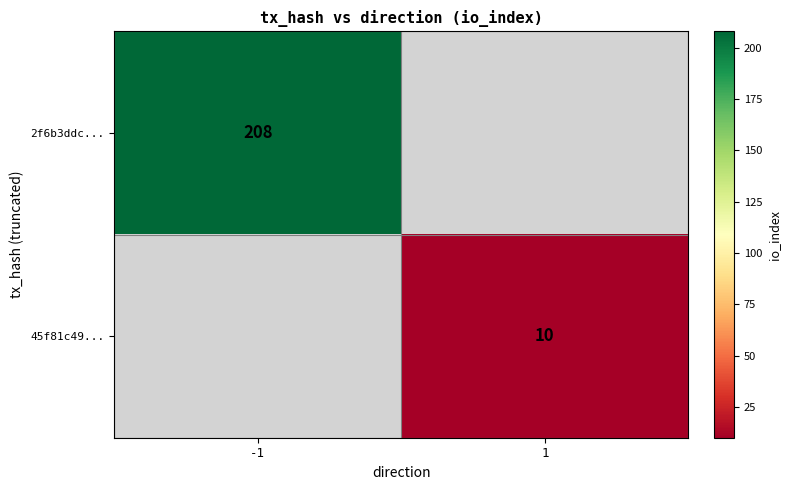

True or false: 2f6b3ddc... has a value of 208 at -1.

True